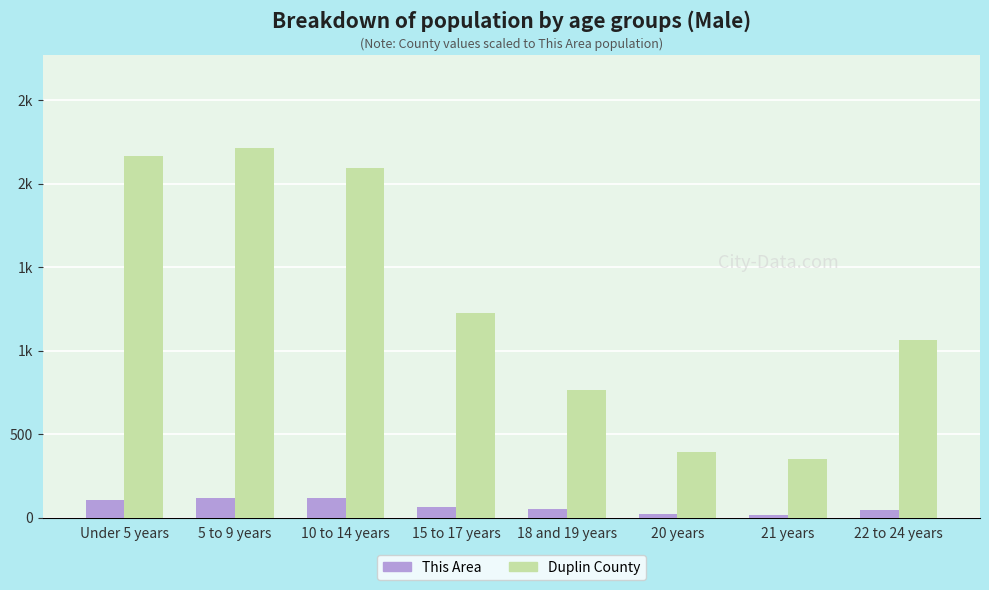

What are all the series names shown in the legend?

This Area, Duplin County